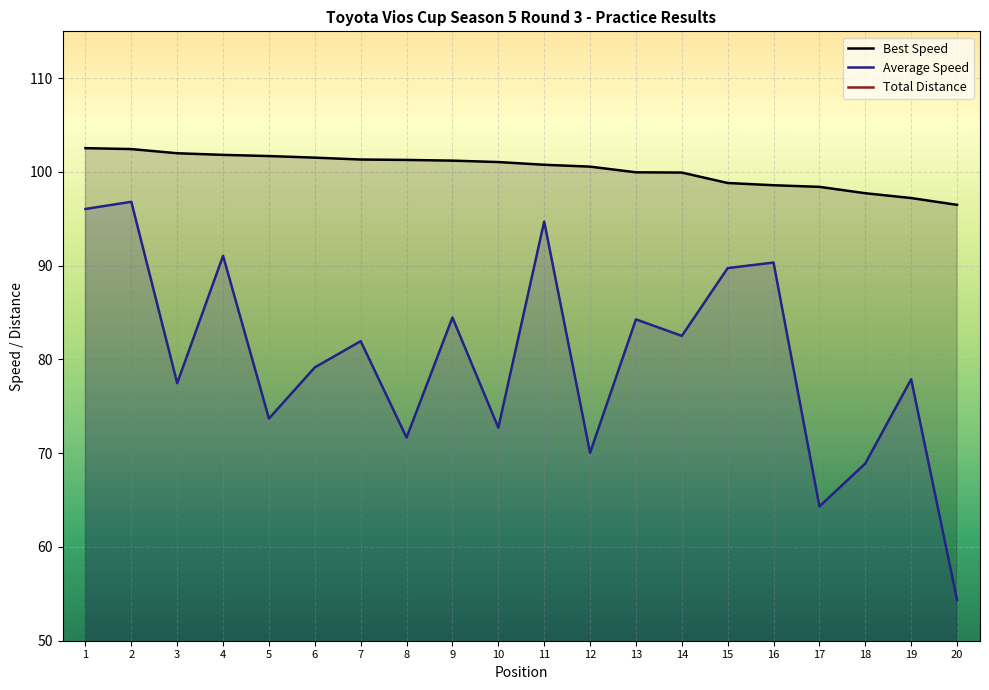

How many interior local valleys does the Total Laps series have?

2